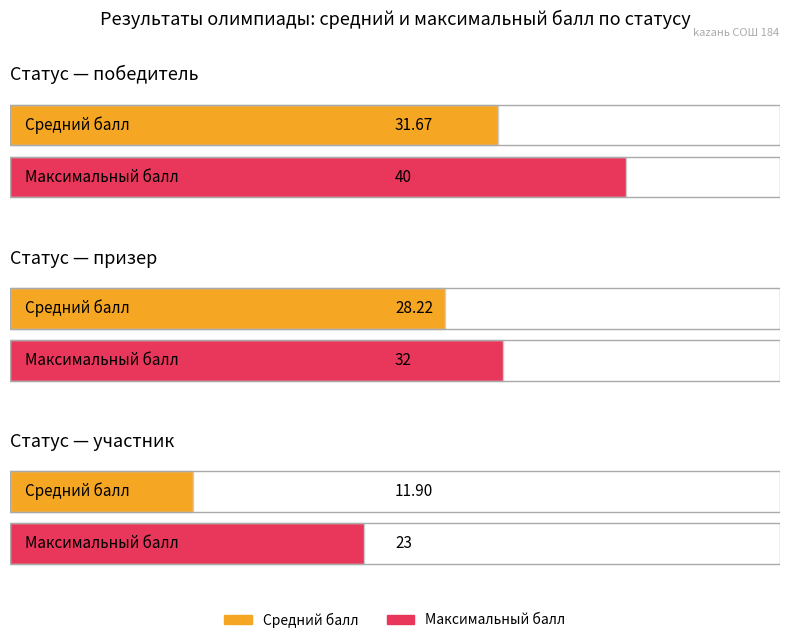

Read the призер value at призер.

32